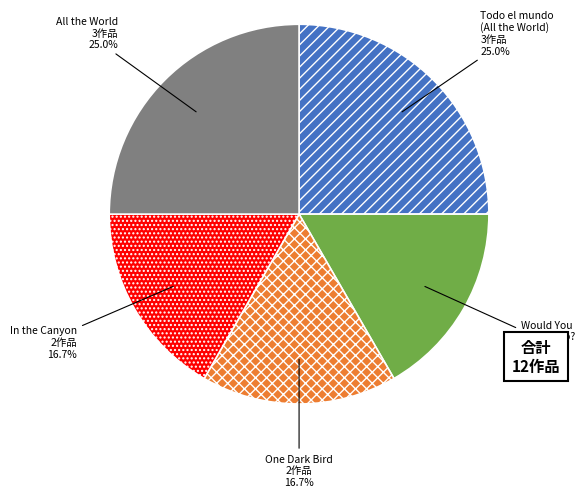

Is there any slice that represents more than half of the pie?

No